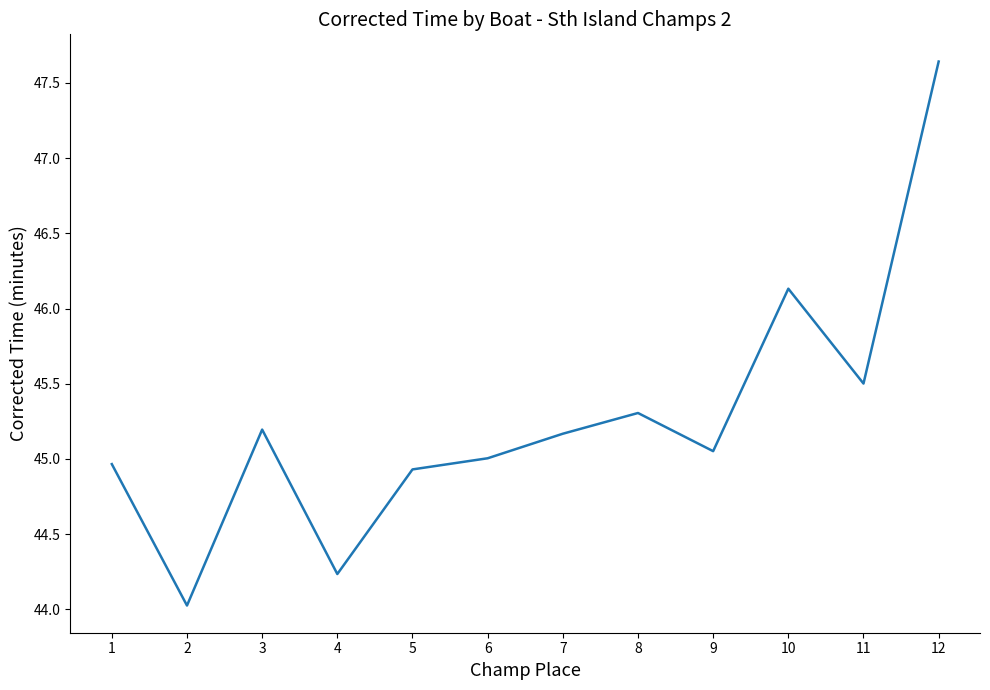

What is the change in value from 1 to 7?

+0.2